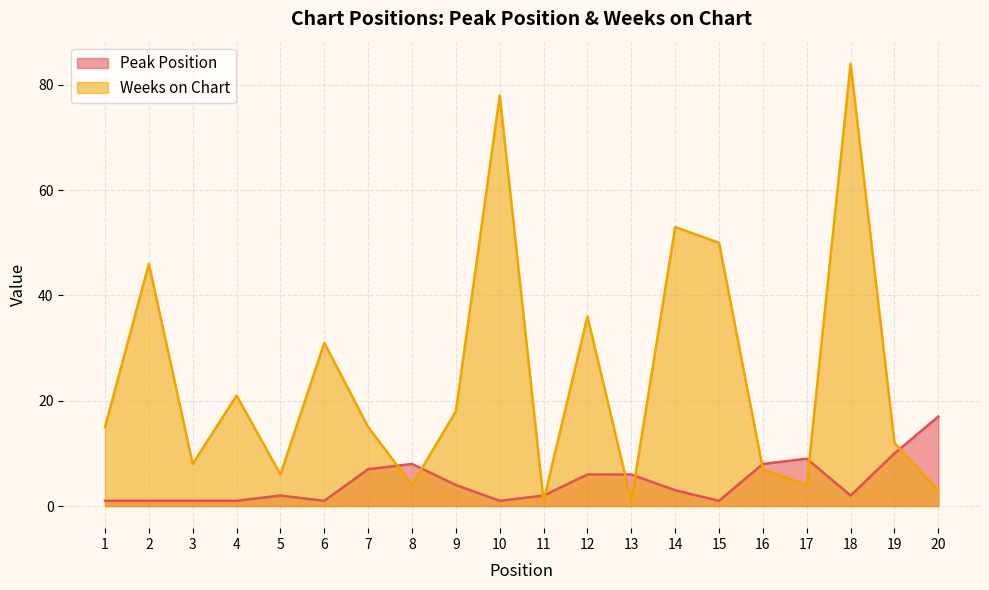

The Weeks on Chart series shows 64 at 2. True or false?

False